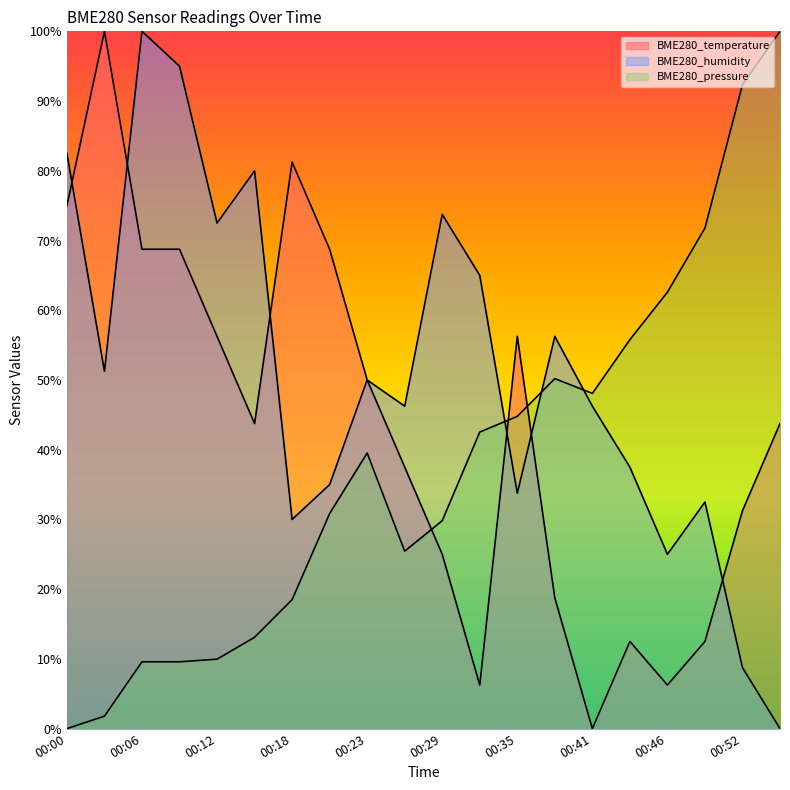

At 00:26, list the series in order from largest to smallest.

BME280_humidity, BME280_temperature, BME280_pressure